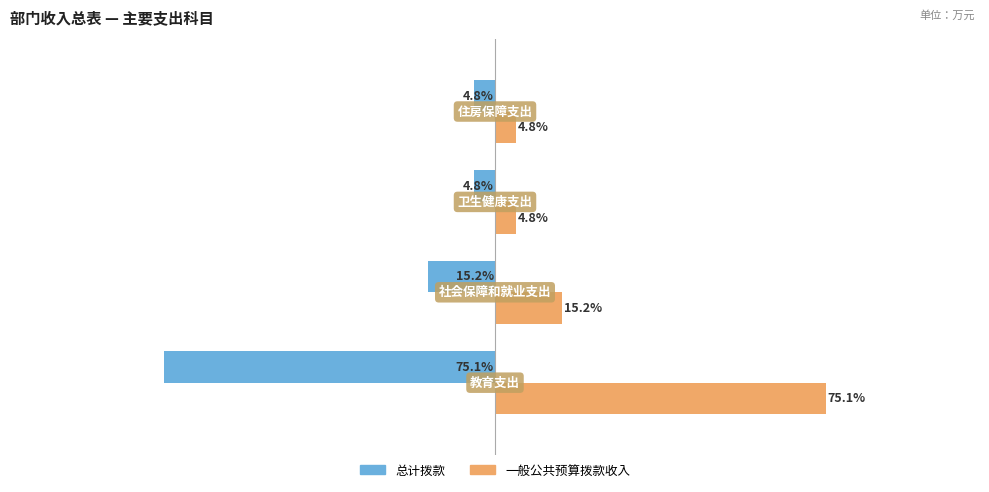

Which series has the largest total across all categories?

一般公共预算拨款收入